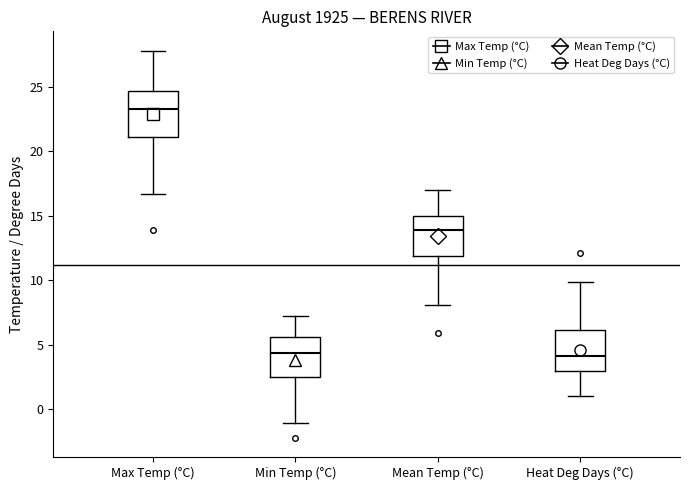

Reading left to right, read every box against the y-axis: the position of its median line, the range the box covers, and the ends of its whiskers. The values are not printed on the chart, so give them approximately, as read against the axis.

Max Temp (°C): median 23.5, box 21.0 to 24.5, whiskers 16.5 to 28.0
Min Temp (°C): median 4.5, box 2.5 to 5.5, whiskers -1.0 to 7.0
Mean Temp (°C): median 14.0, box 12.0 to 15.0, whiskers 8.0 to 17.0
Heat Deg Days (°C): median 4.0, box 3.0 to 6.0, whiskers 1.0 to 10.0